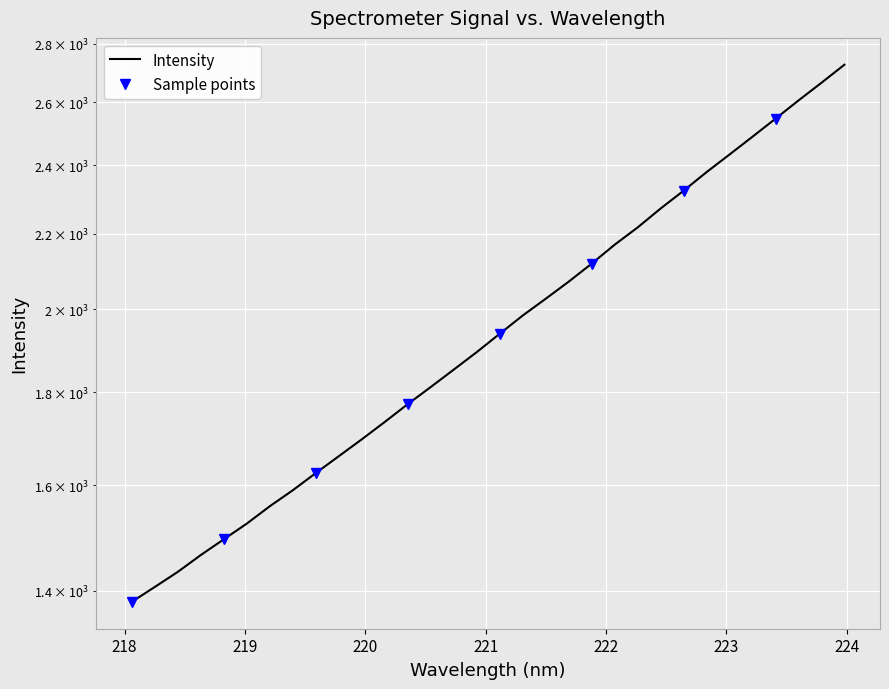

Reading left to right, what are all the values shown in this chart?

1380.1	1406.4	1433.6	1464.5	1494.0	1524.0	1557.9	1589.8	1624.9	1659.9	1695.8	1733.6	1773.3	1812.1	1852.5	1894.0	1938.6	1983.9	2026.5	2070.8	2118.7	2170.1	2218.1	2271.9	2323.8	2379.2	2432.9	2488.3	2545.8	2605.1	2664.1	2725.8